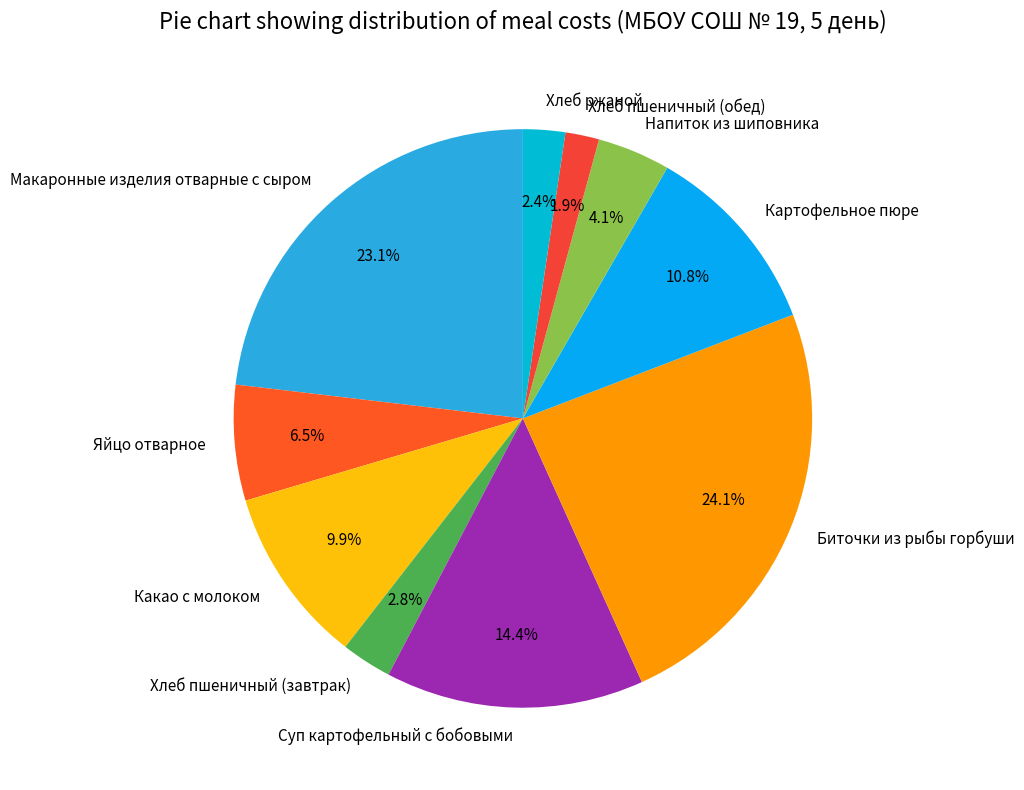

Is the sum of Биточки из рыбы горбуши and Макаронные изделия отварные с сыром greater than half?

No